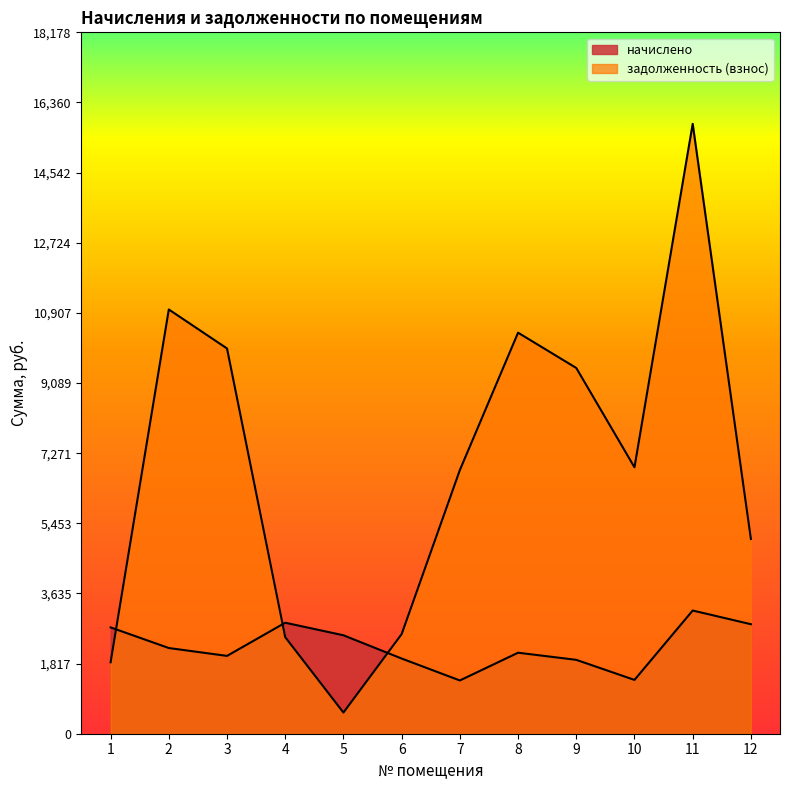

Which has a higher value, 6 or 12?

12